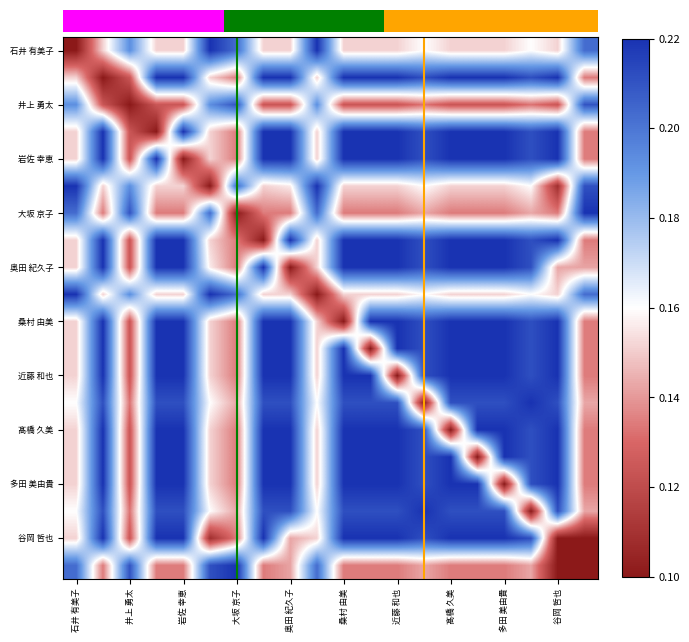

At how many categories does at least one series exceed 0?

20